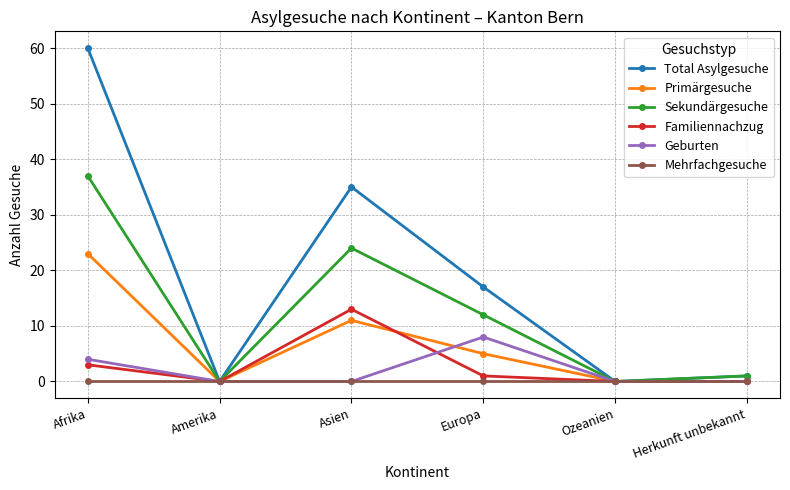

Where does the Familiennachzug series first go above 1?

Afrika